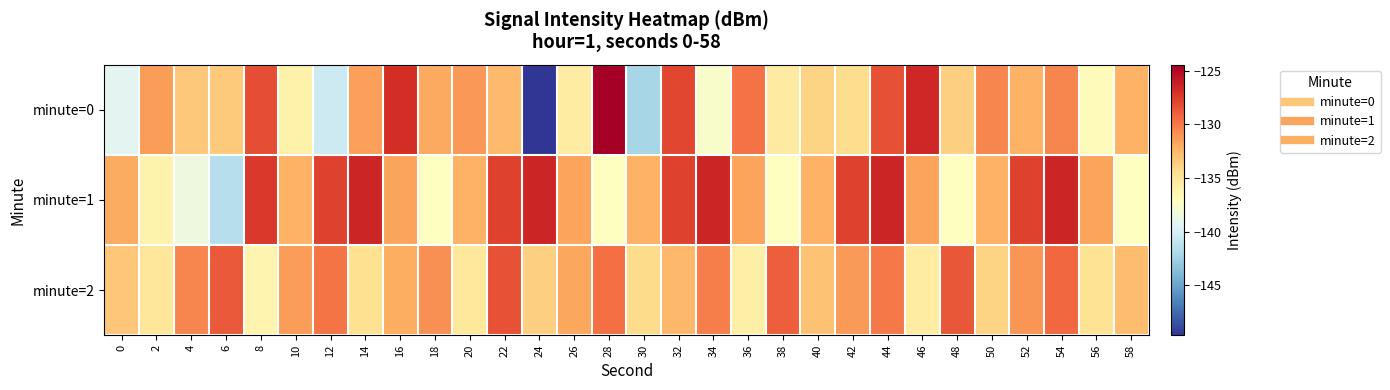

Count the number of data series in this chart.

3